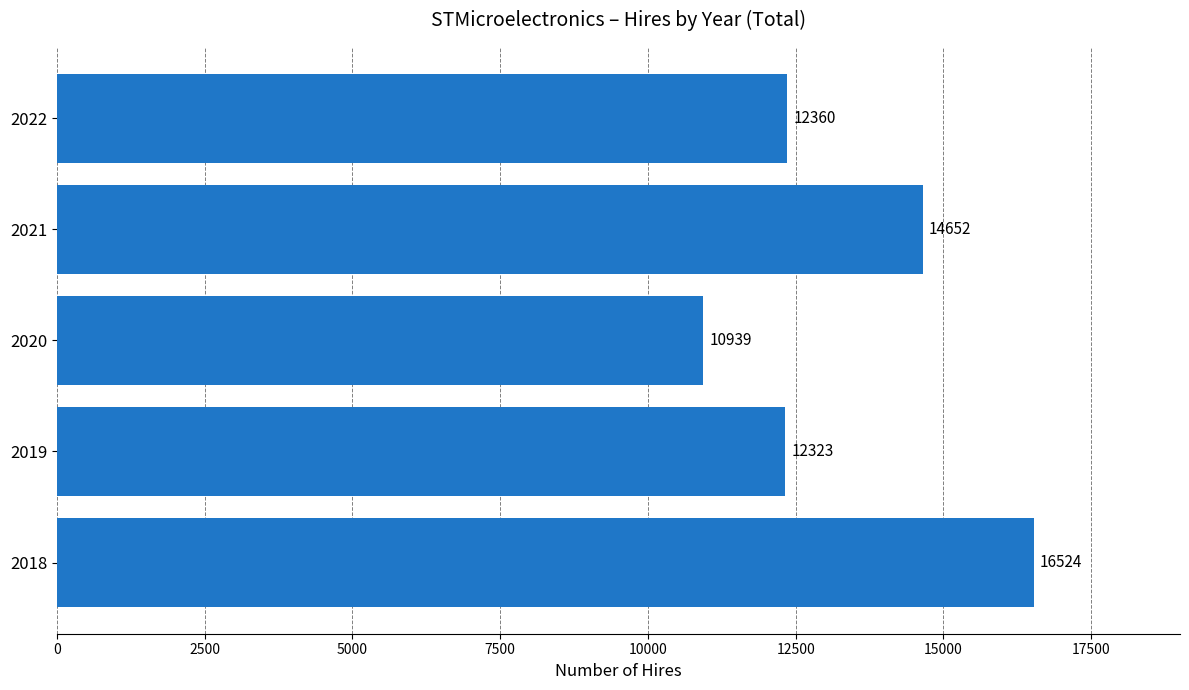

What is the sum of all values?

66798